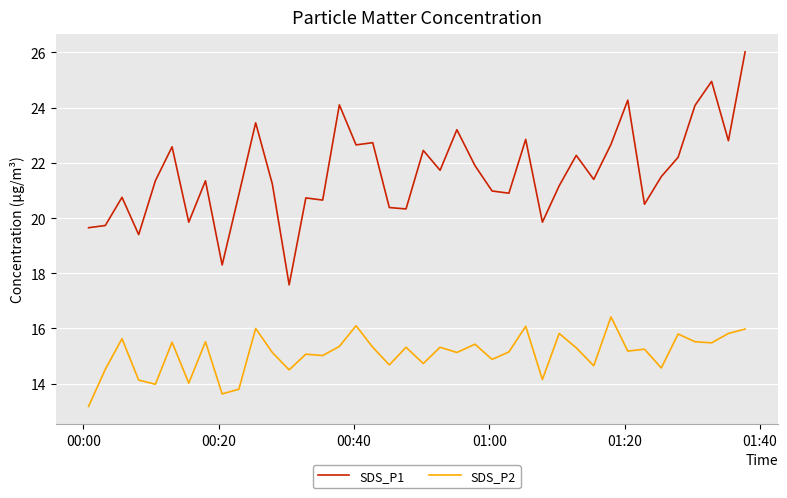

Which series has the largest total across all categories?

SDS_P1